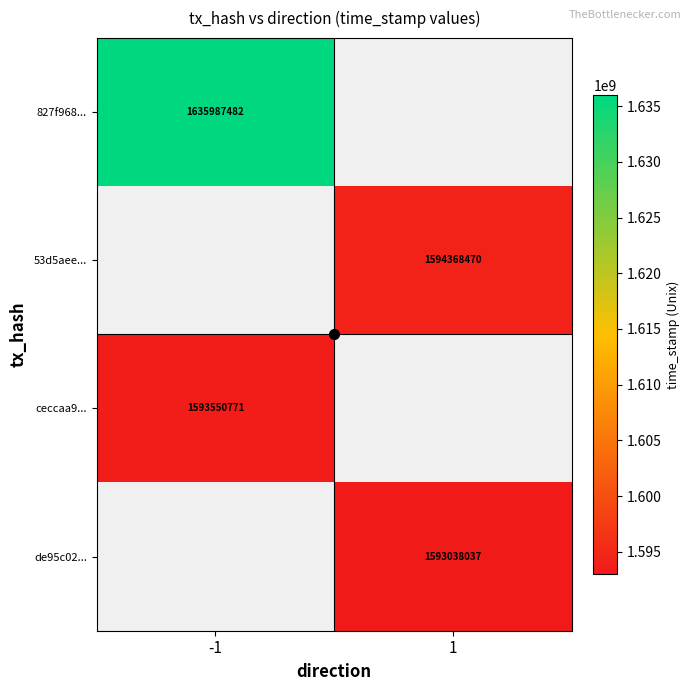

Is it true that 53d5aee... equals 1594368470 at 1?

True